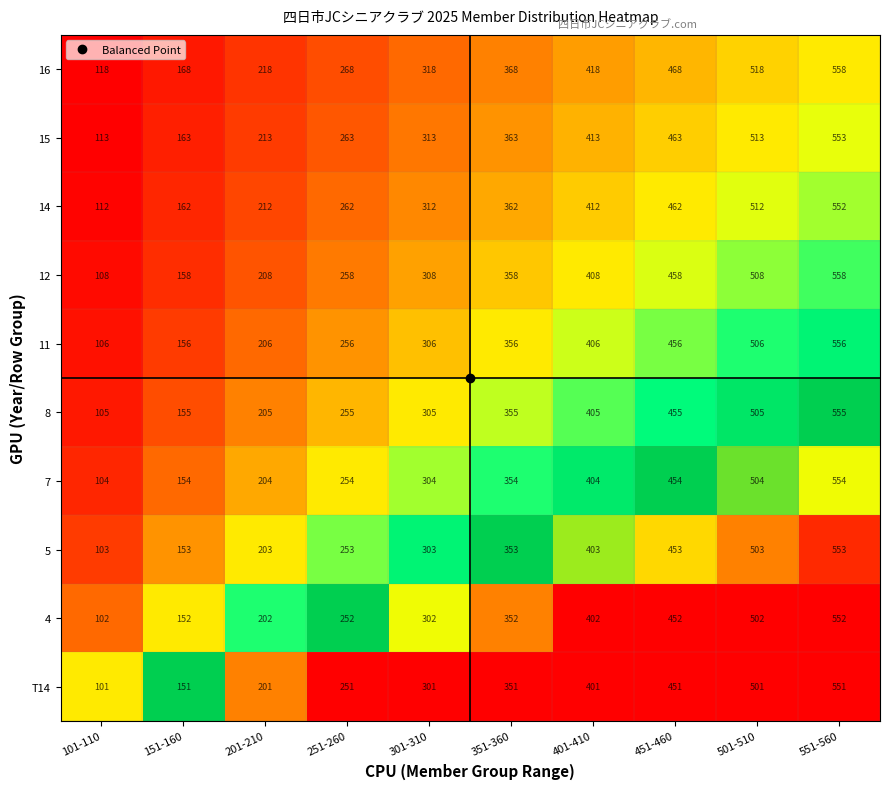

Which series has the largest total across all categories?

16